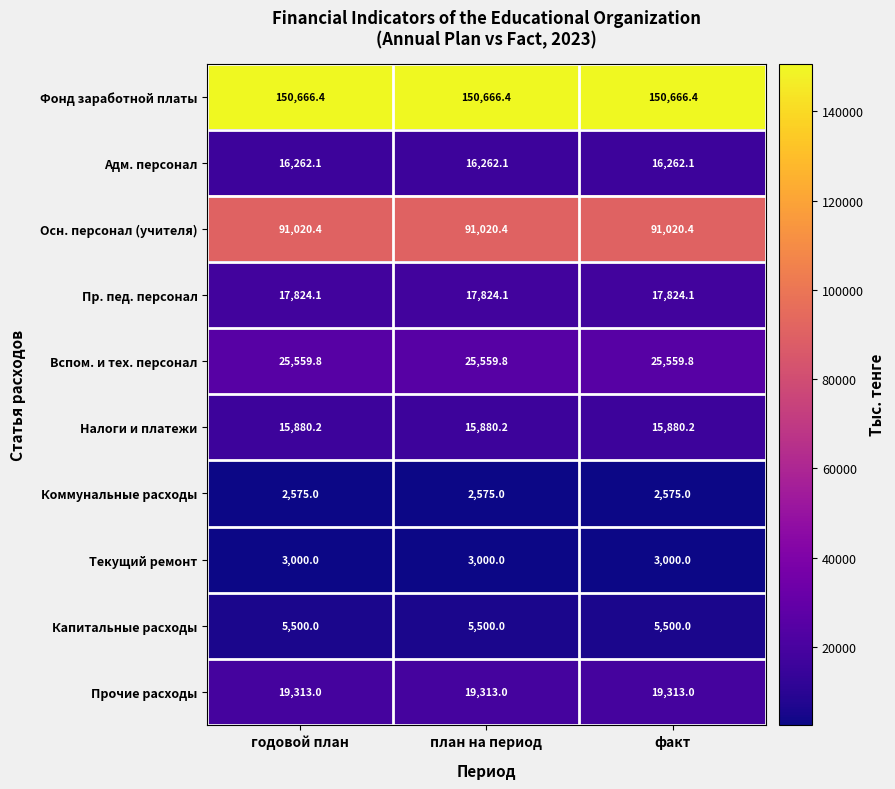

What is the approximate value of Вспом. и тех. персонал at план на период?

25559.8